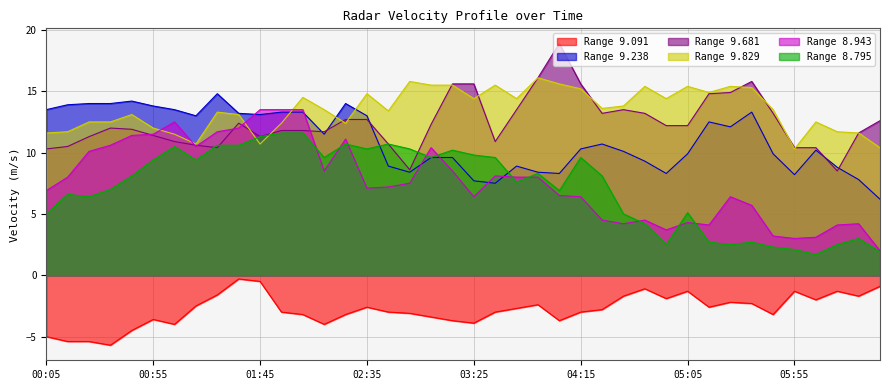

What position from the left is 06:25?

39